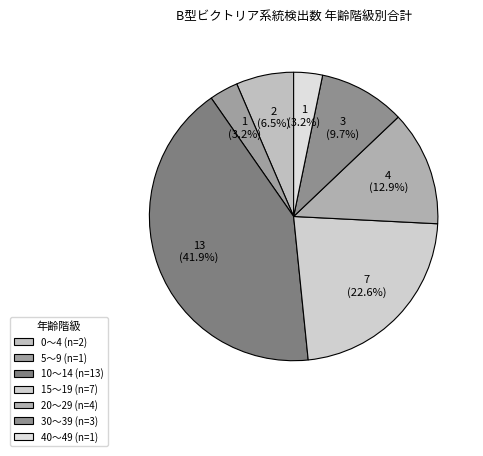

To the nearest percent, what is the average slice percentage?

14%